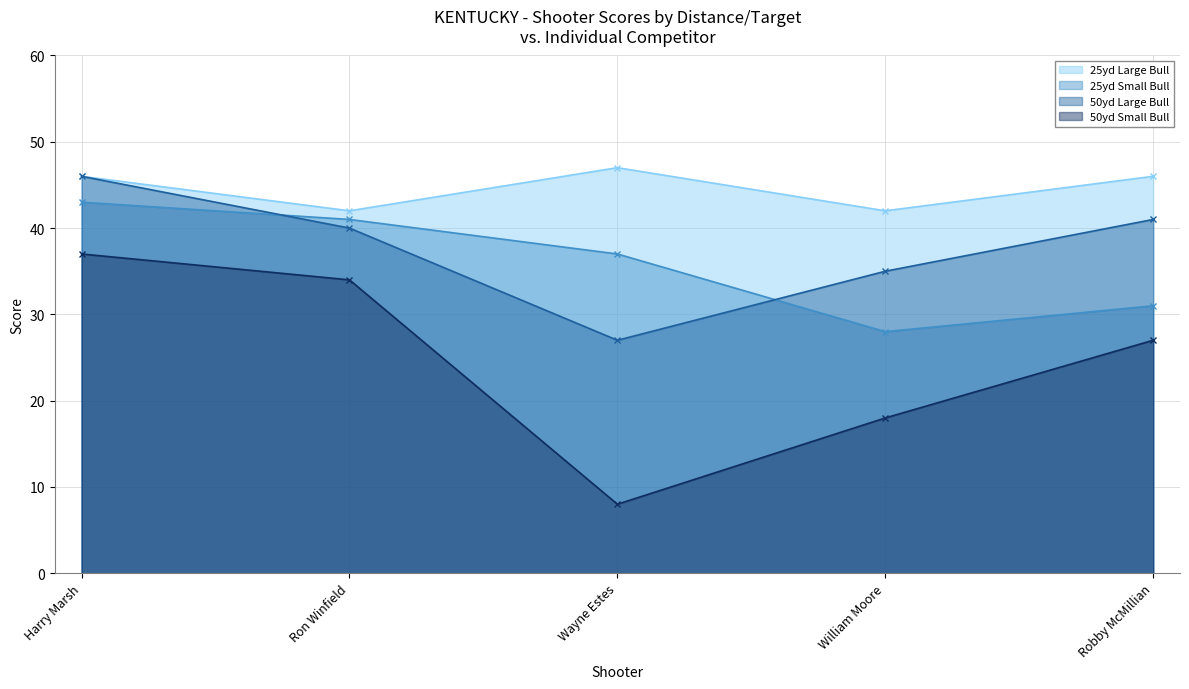

Between Ron Winfield and Wayne Estes, which series saw the biggest shift?

50yd Small Bull